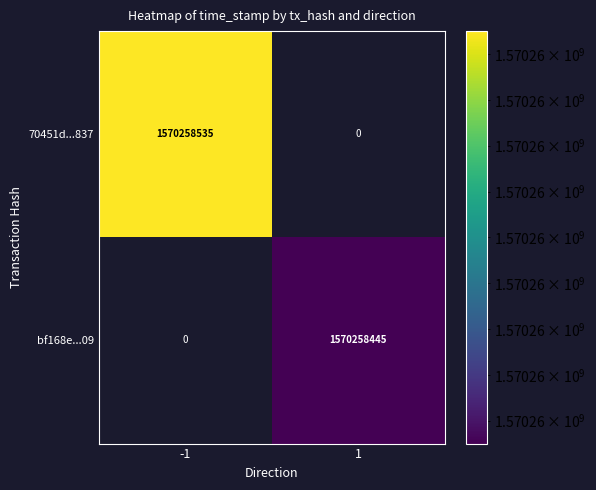

Reading left to right, what are all the values shown in this chart?

70451d...837: -1=1570258535	1=0
bf168e...09: -1=0	1=1570258445